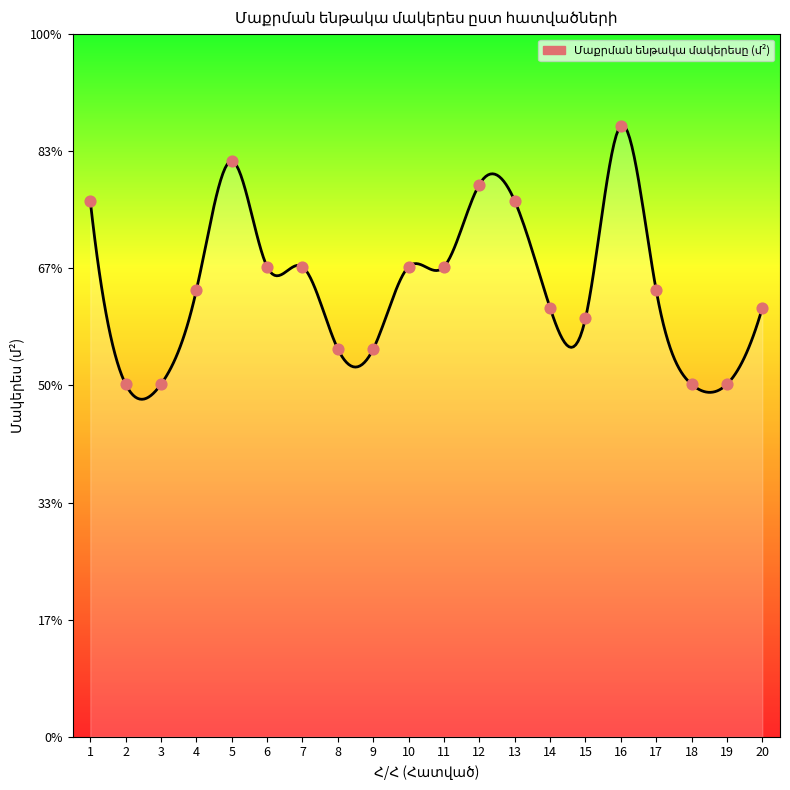

What is the ratio of the value at 10 to the value at 14?

1.1